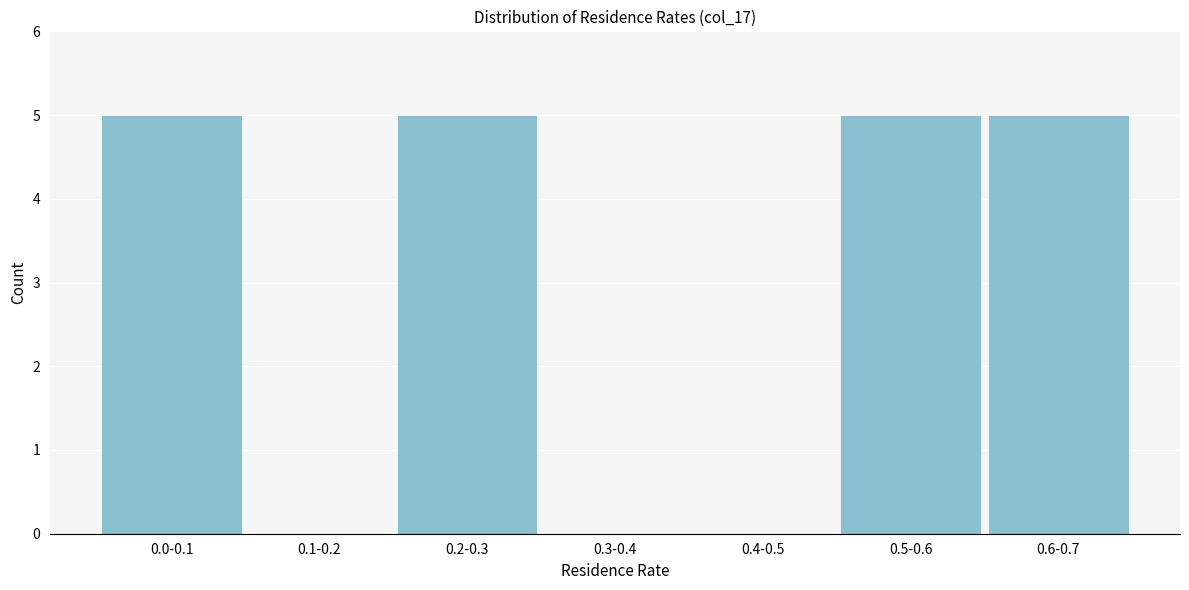

Reading left to right, what are all the values shown in this chart?

0.0-0.1=5	0.1-0.2=0	0.2-0.3=5	0.3-0.4=0	0.4-0.5=0	0.5-0.6=5	0.6-0.7=5